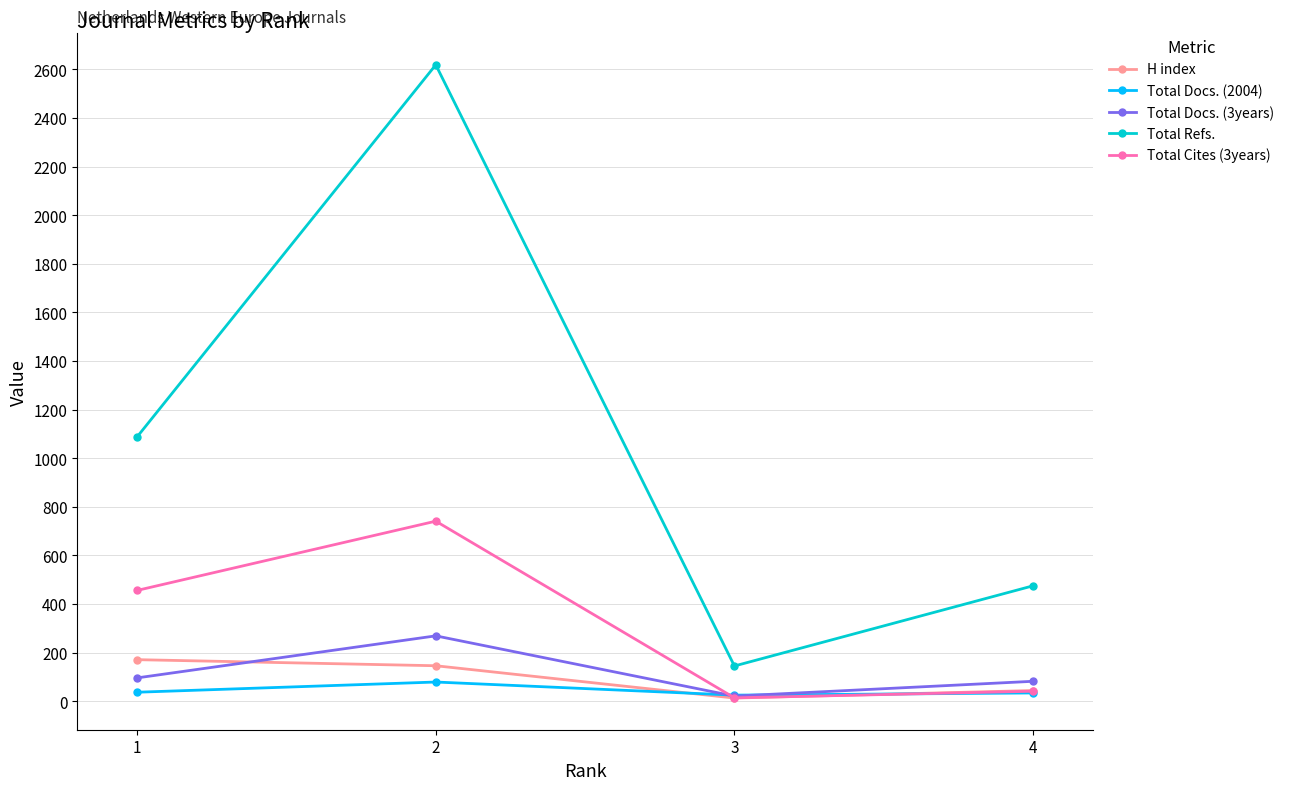

Does the chart display data point markers on the line(s)?

Yes